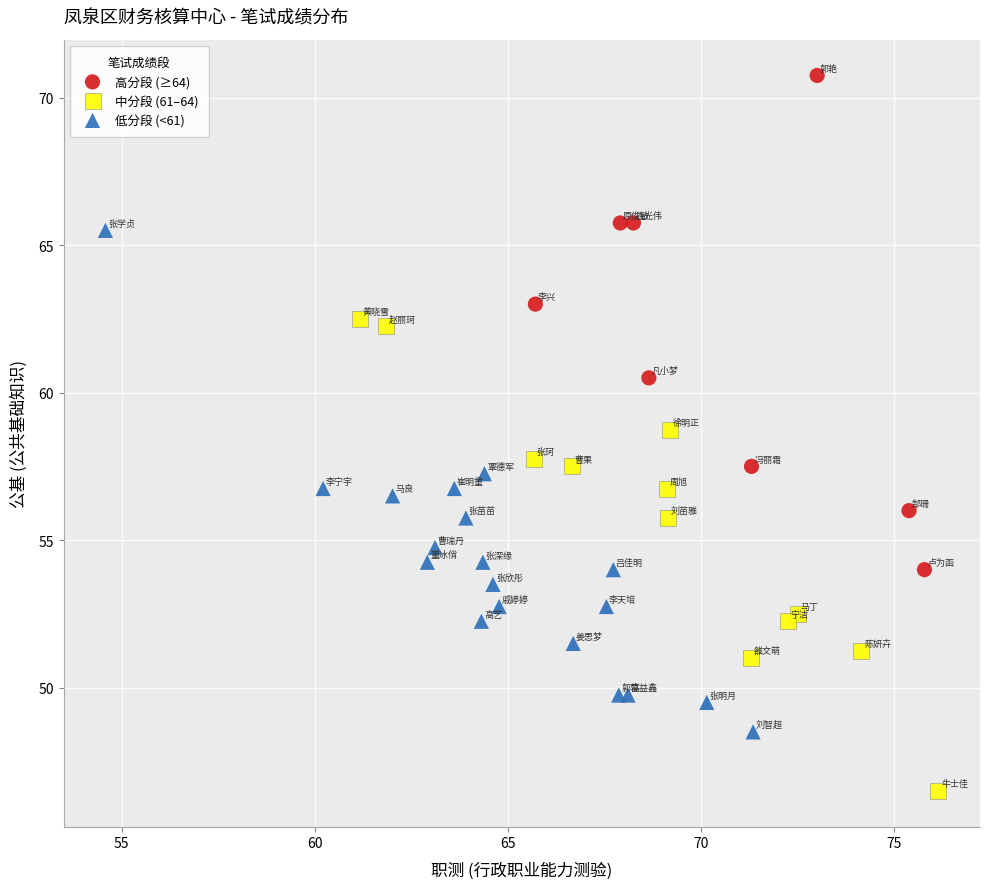

What are all the series names shown in the legend?

高分段 (≥64), 中分段 (61–64), 低分段 (<61)